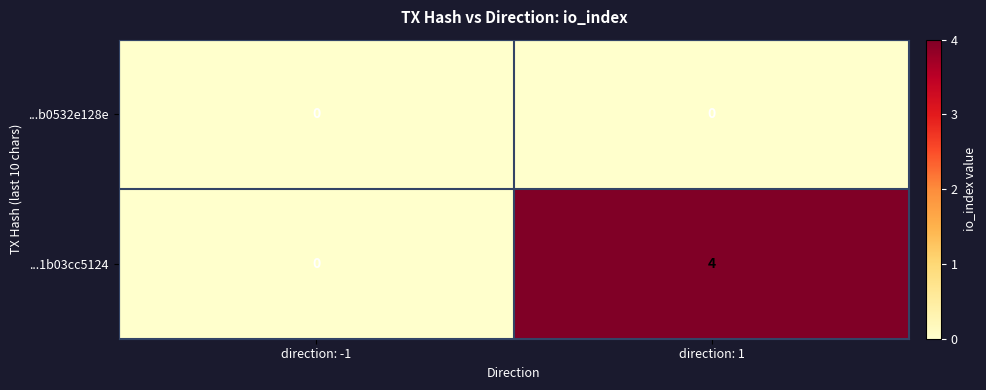

Is the value of ...b0532e128e at direction: -1 greater than the value of ...1b03cc5124 at direction: 1?

No